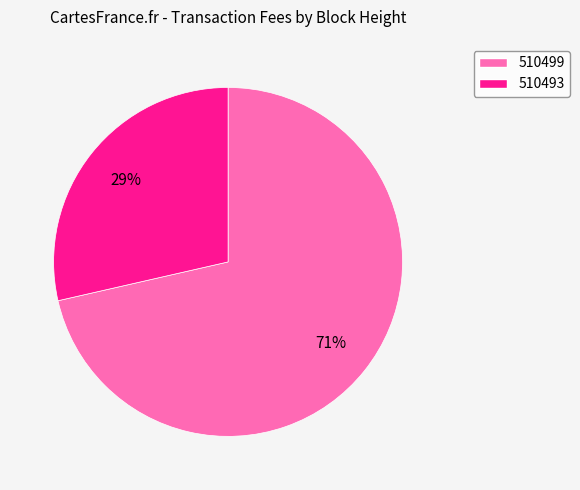

Between 510493 and 510499, which is larger?

510499